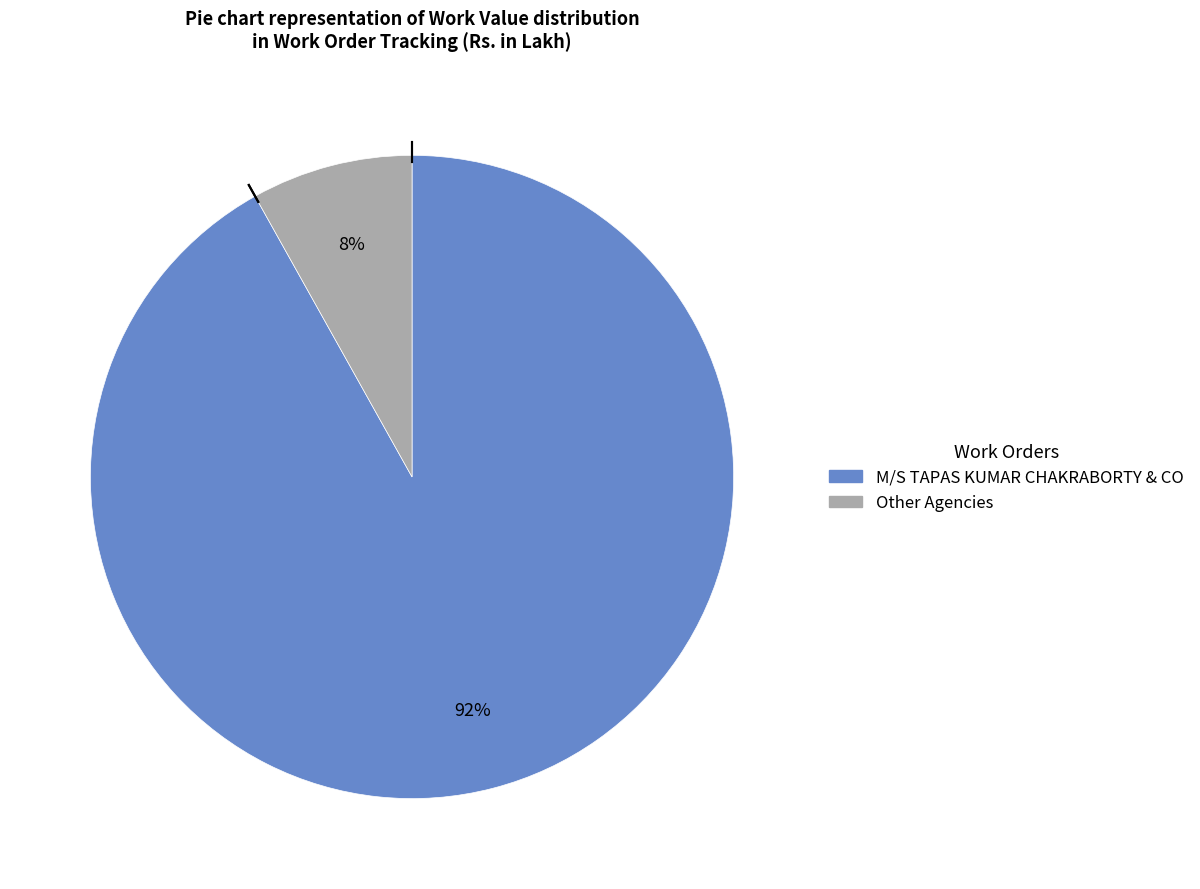

To the nearest percent, what is the difference between the largest and smallest slice percentages?

84%